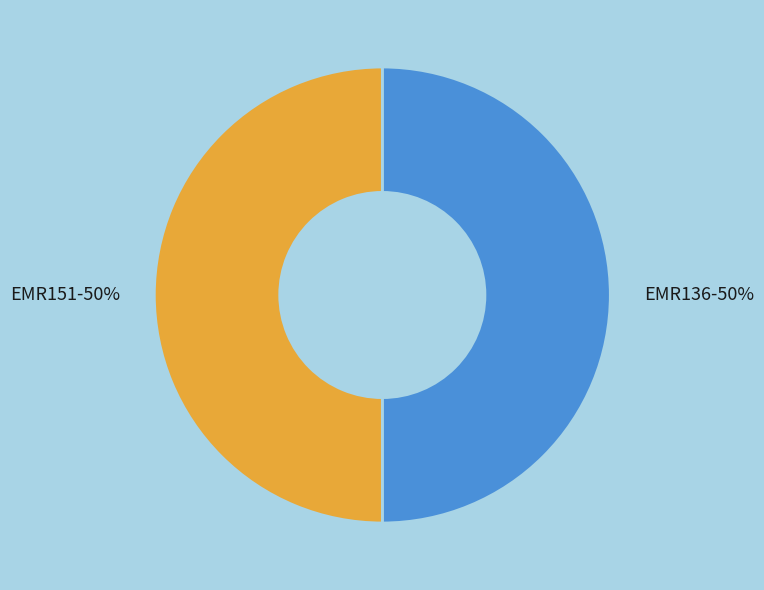

Approximately how many times larger is the value at EMR151 compared to EMR136?

1.0